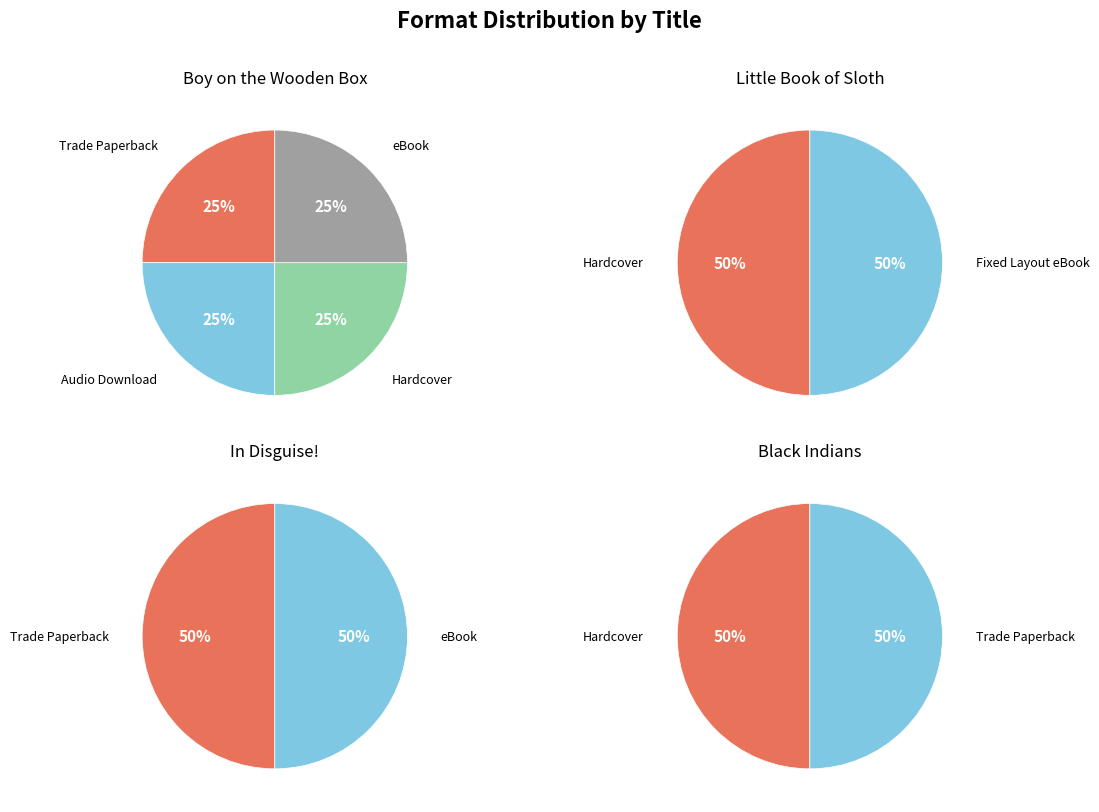

Is there any slice that represents more than half of the pie?

No